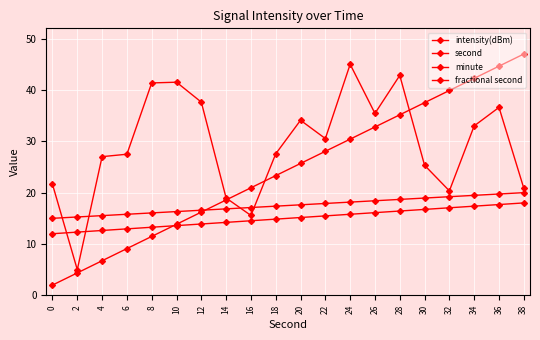

The intensity(dBm) series shows 37.6 at 12. True or false?

True